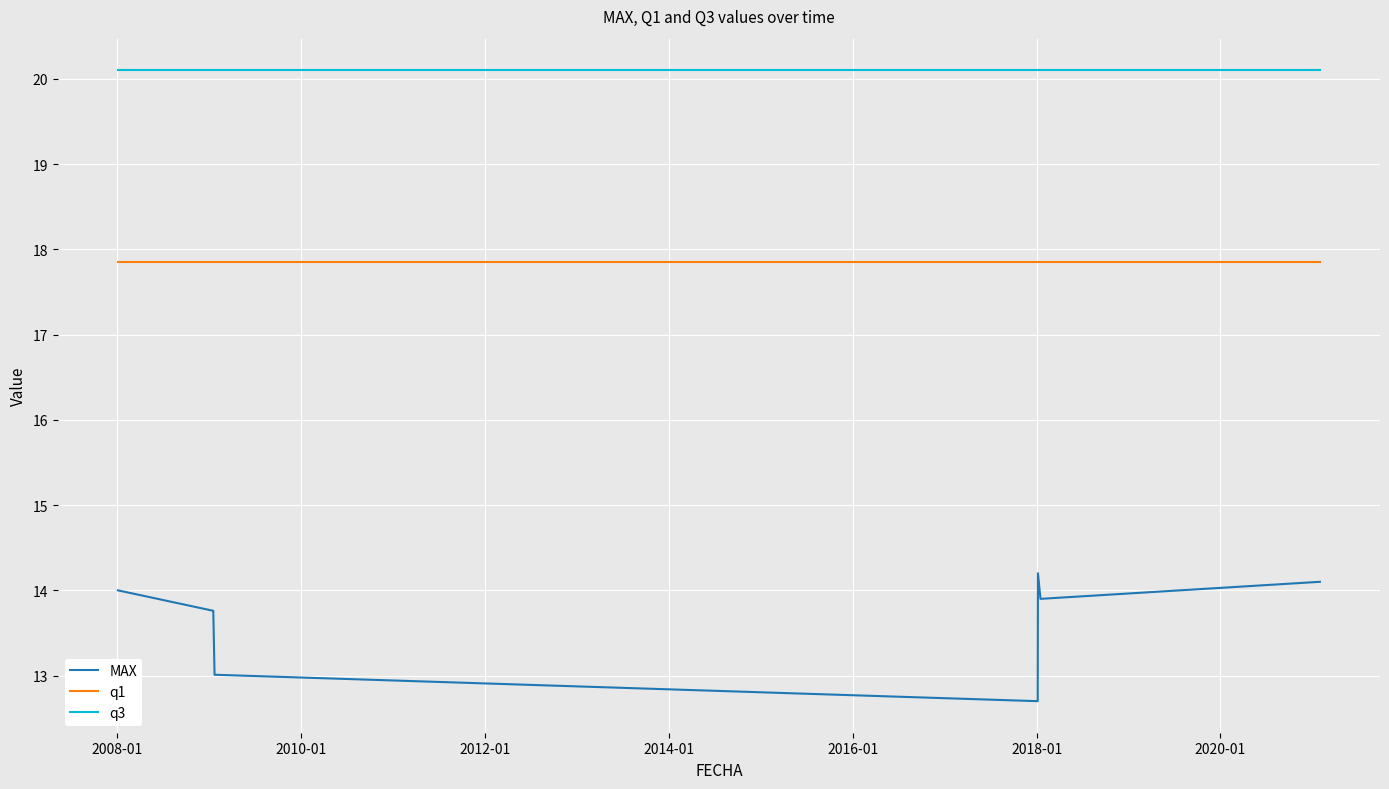

List the series in order of their peak value, highest first.

q3, q1, MAX